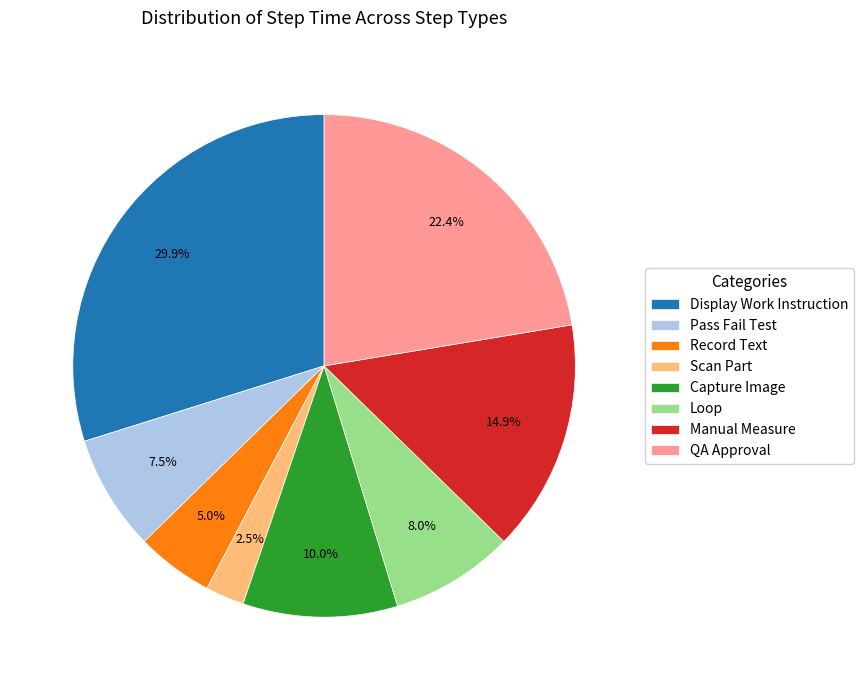

Which slice is the largest?

Display Work Instruction